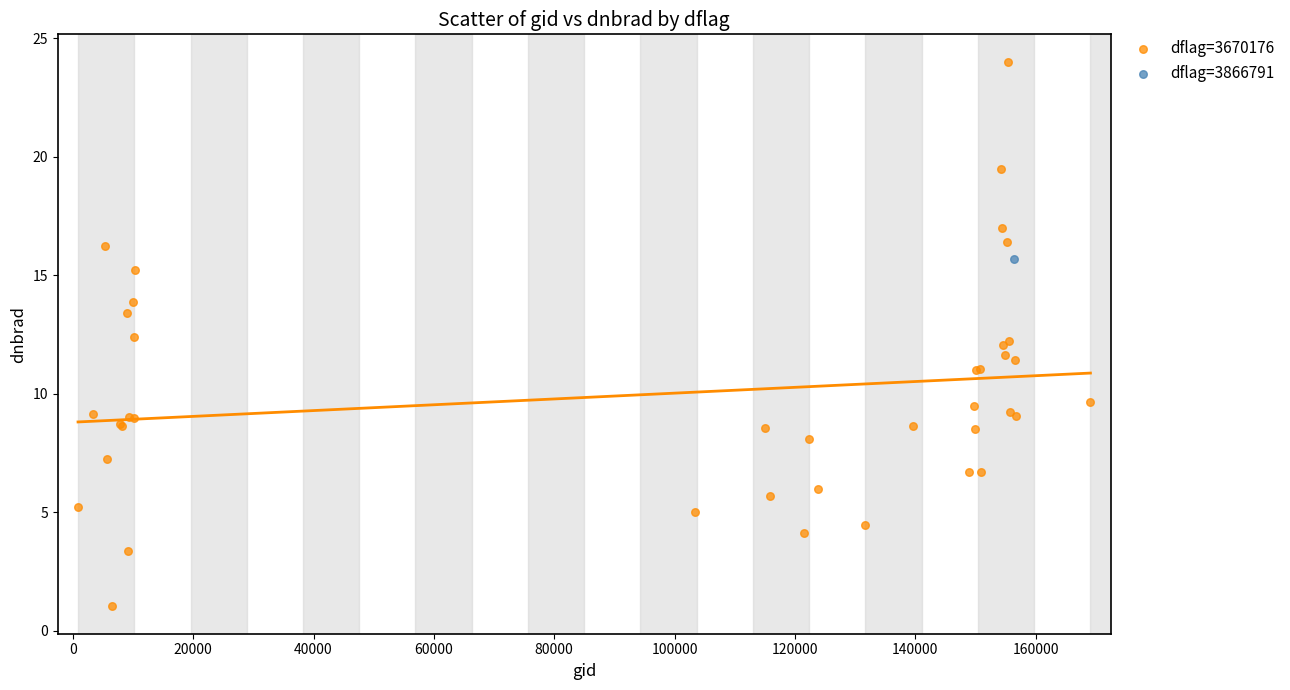

What are all the series names shown in the legend?

dflag=3670176, dflag=3866791